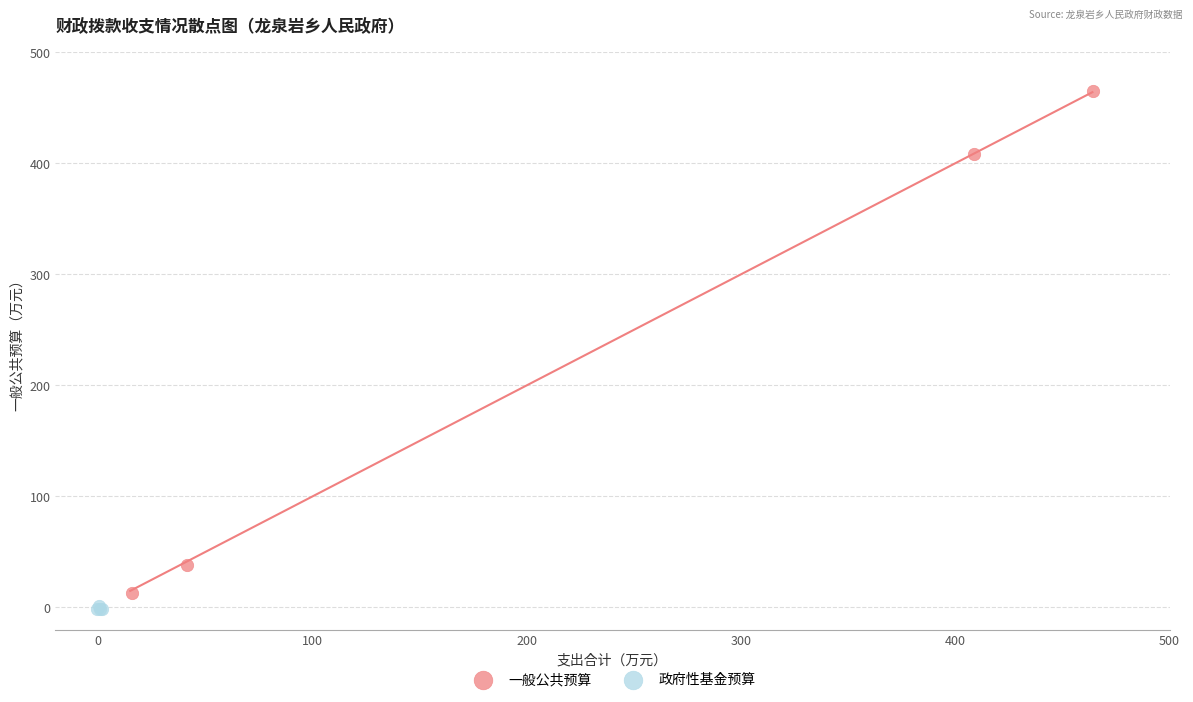

Which series has the widest spread of Y values?

一般公共预算